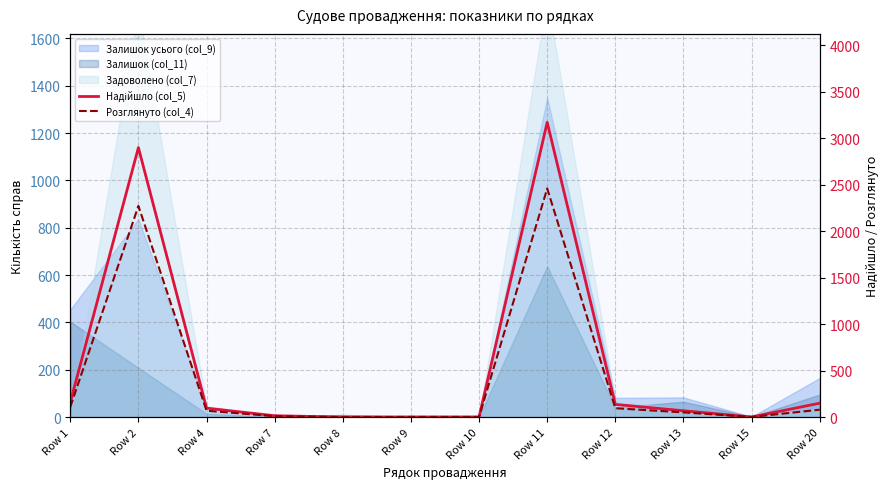

What is the difference between the second highest and minimum values in the Розглянуто (col_4) series?

2272